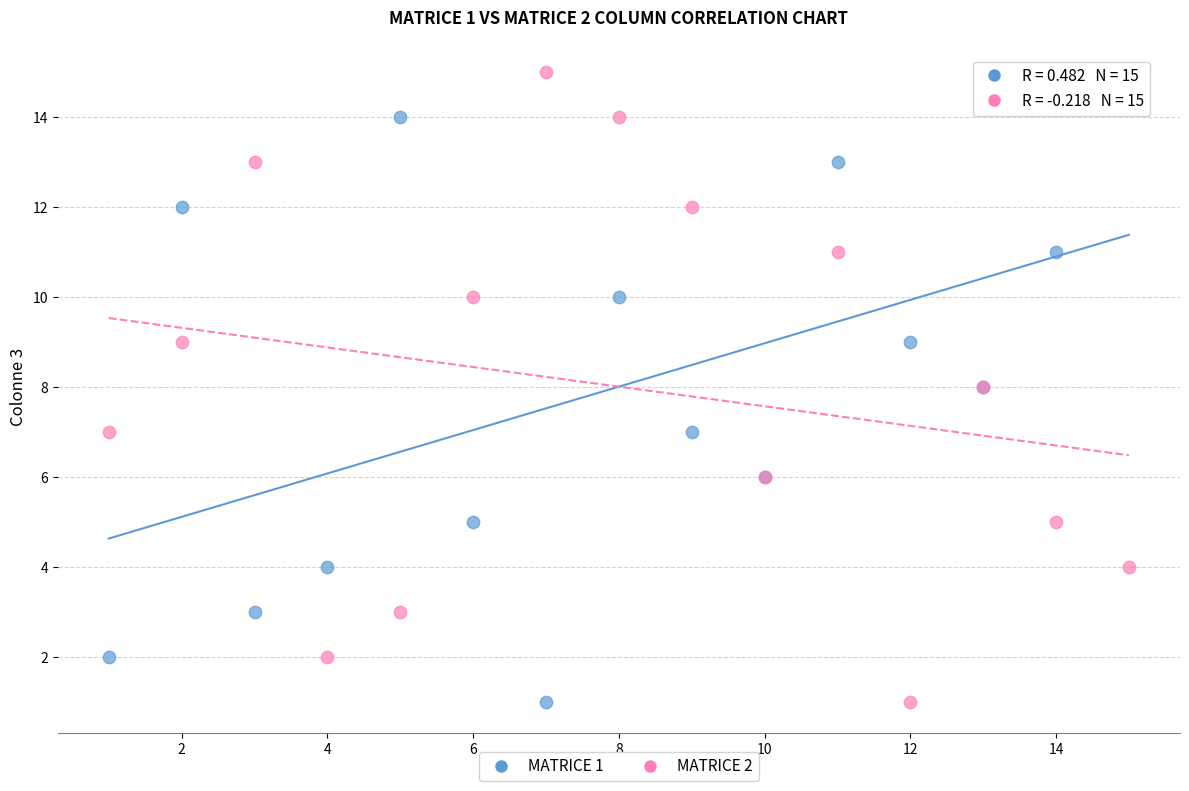

What are all the series names shown in the legend?

MATRICE 1, MATRICE 2